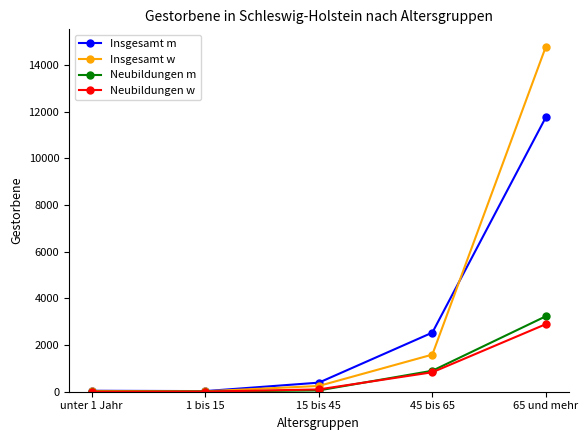

What is the label of the 5th point from the right?

unter 1 Jahr